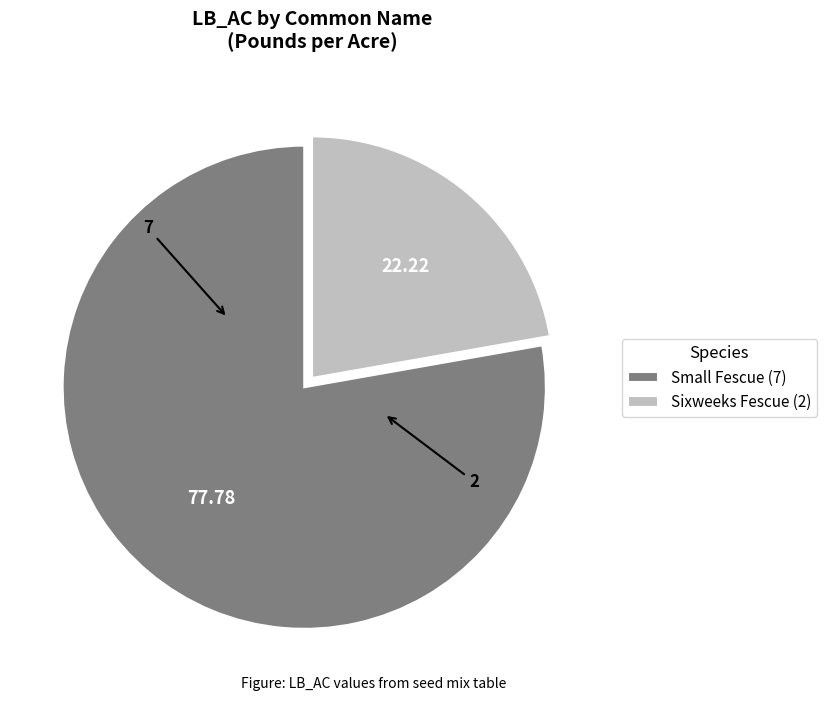

Which has a higher value, Sixweeks Fescue (2) or Small Fescue (7)?

Small Fescue (7)